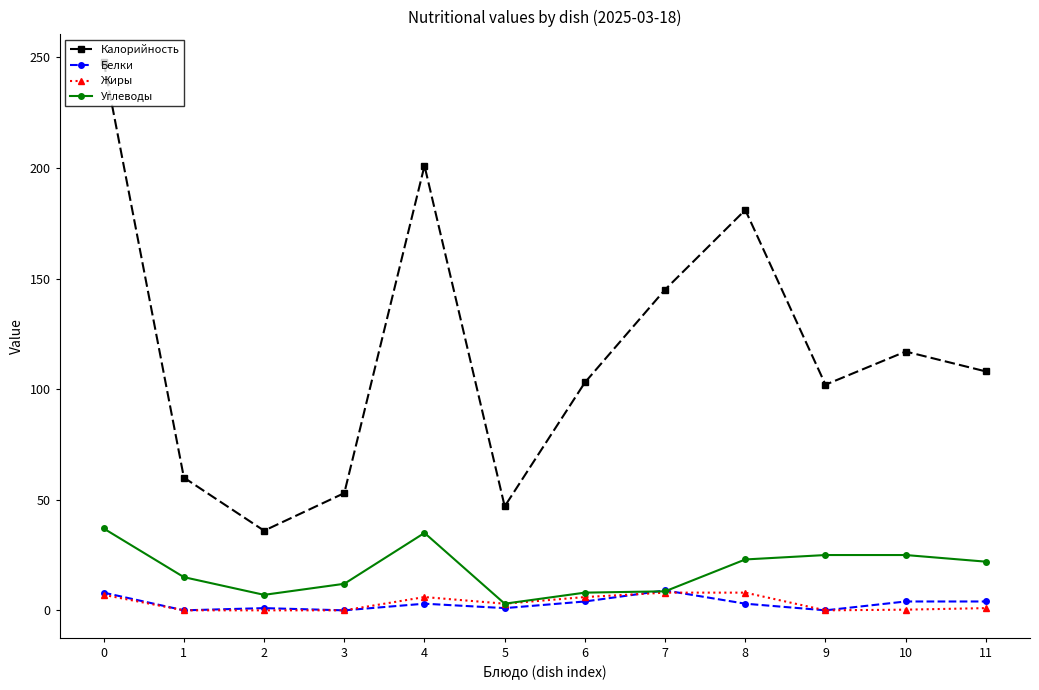

What is the difference between the highest and lowest values at 0?

241.0